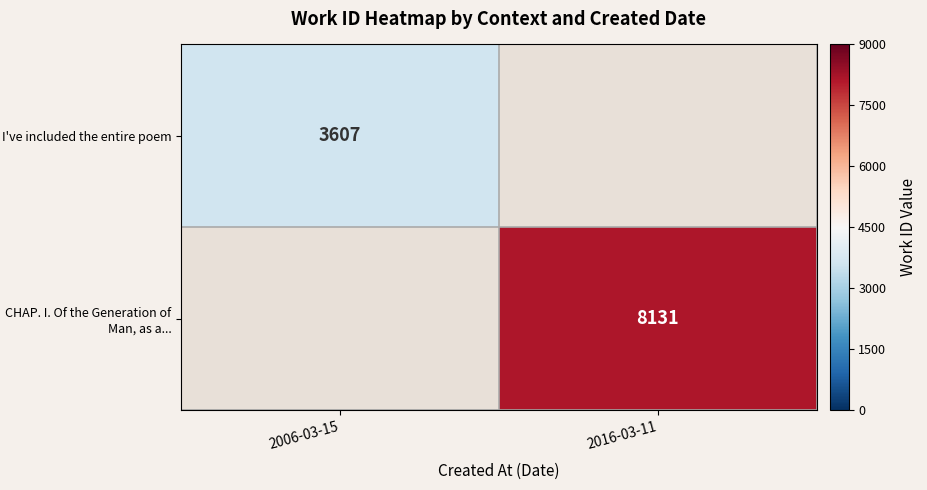

Is the value of CHAP. I. Of the Generation of Man, as a... at 2016-03-11 greater than the value of I've included the entire poem at 2006-03-15?

Yes